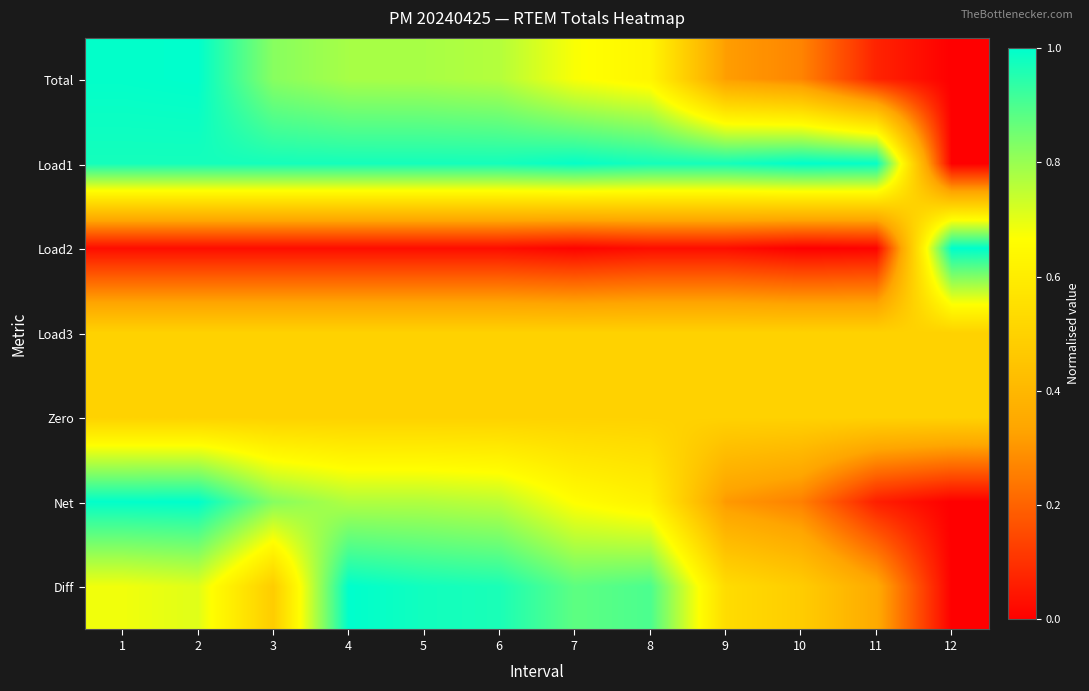

What is the total value across all series at 6?

4.5